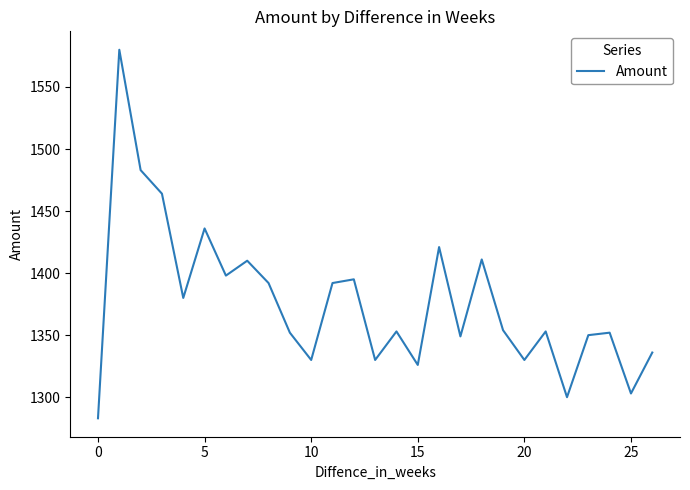

What is the difference between the maximum and minimum values?

297